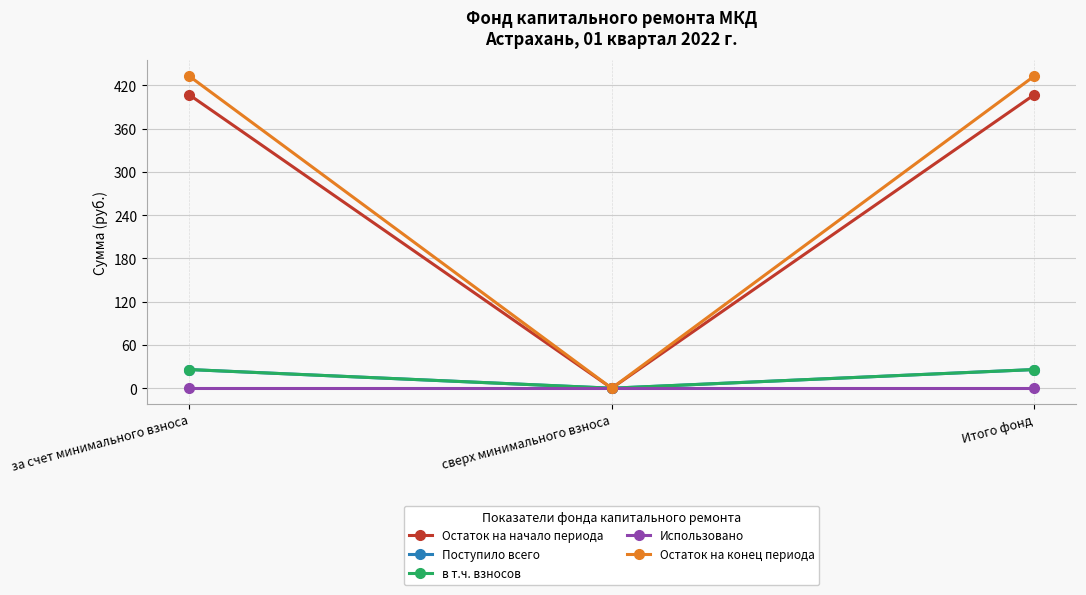

Which category has the lowest value in the Поступило всего series?

сверх минимального взноса